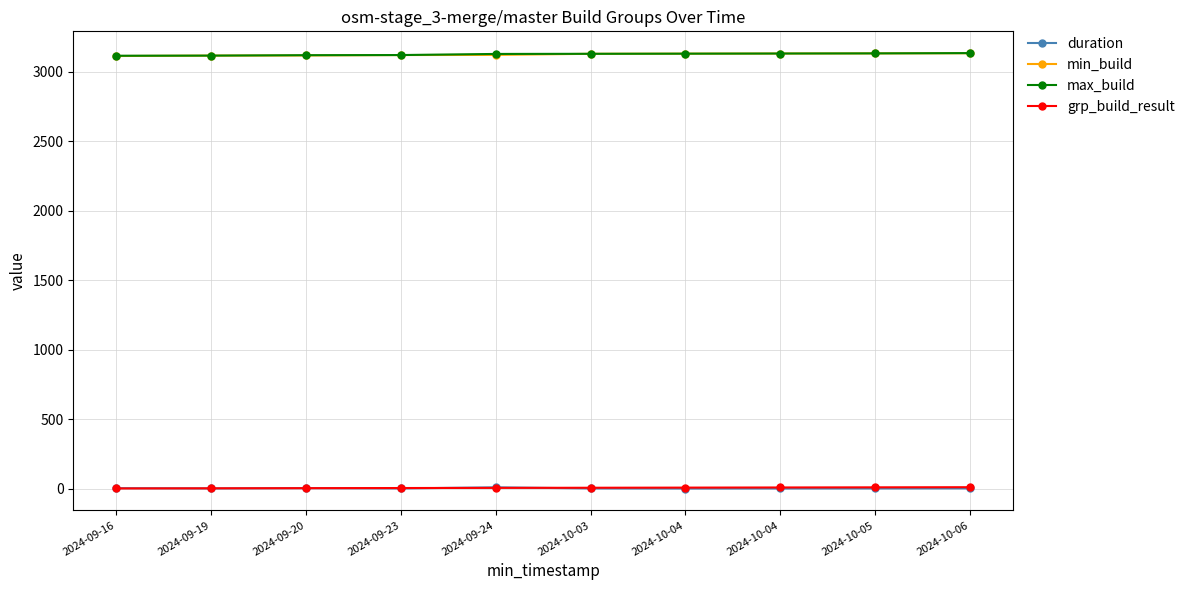

Count the number of categories in the chart.

10